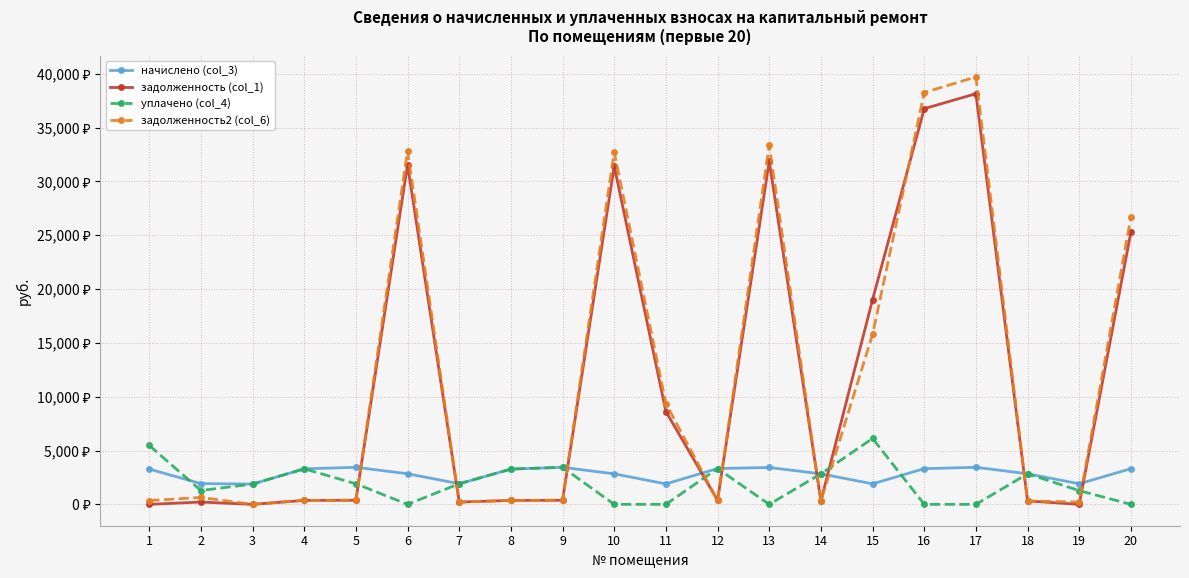

Which series ends up on top after the final intersection of задолженность2 (col_6) and уплачено (col_4)?

задолженность2 (col_6)